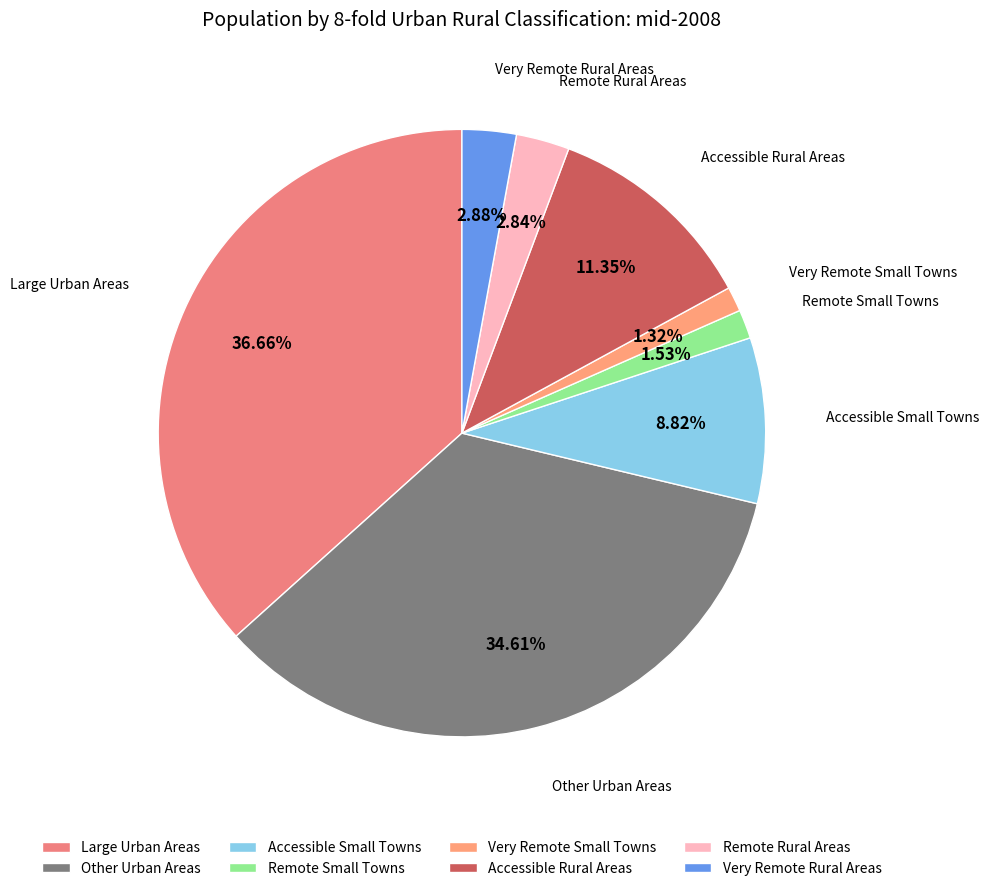

To the nearest percent, what is the difference between the largest and smallest slice percentages?

35%